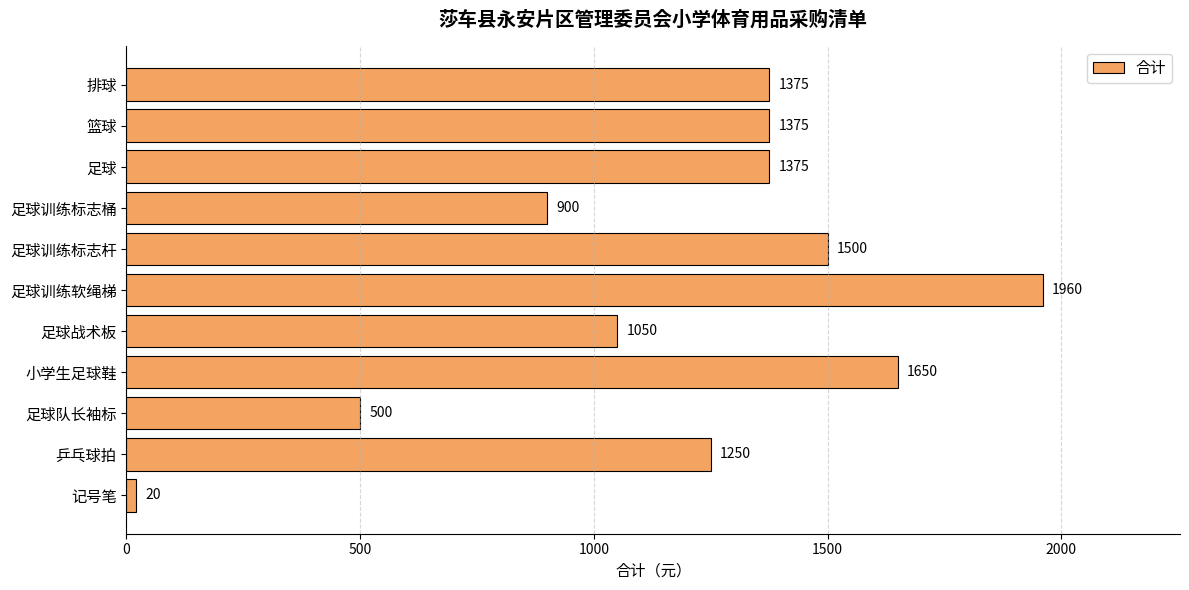

What is the label of the 11th bar from the top?

记号笔